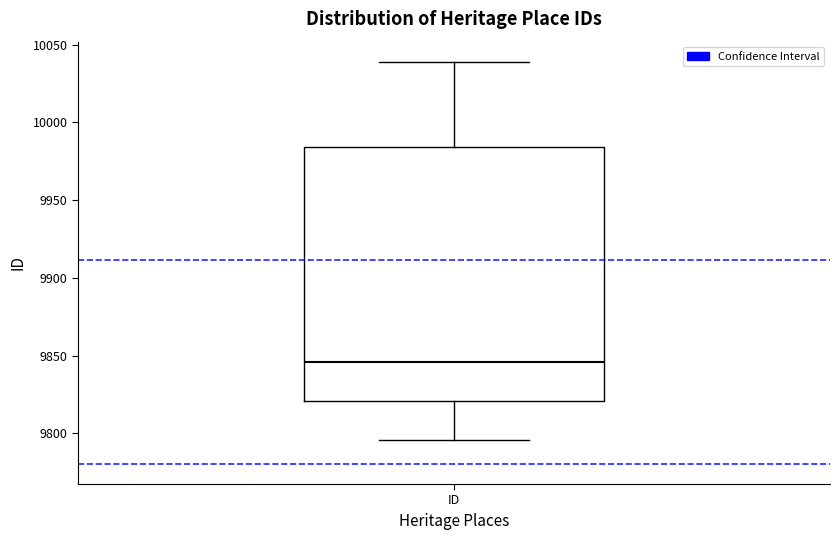

Read this box plot against the y-axis: the position of the median line, the range covered by the box, and the ends of both whiskers. The values are not printed on the chart, so give them approximately, as read against the axis.

median 9845, box 9820 to 9985, whiskers 9795 to 10040